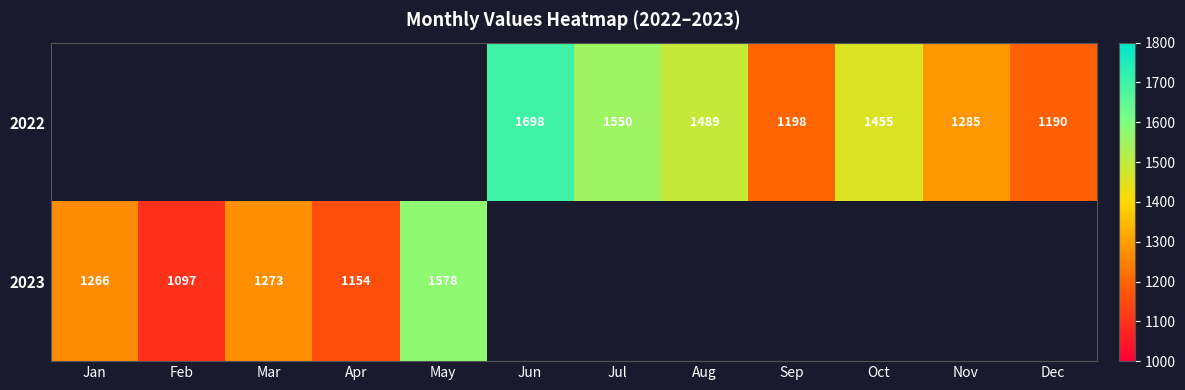

The 2022 series shows 1285 at Nov. True or false?

True